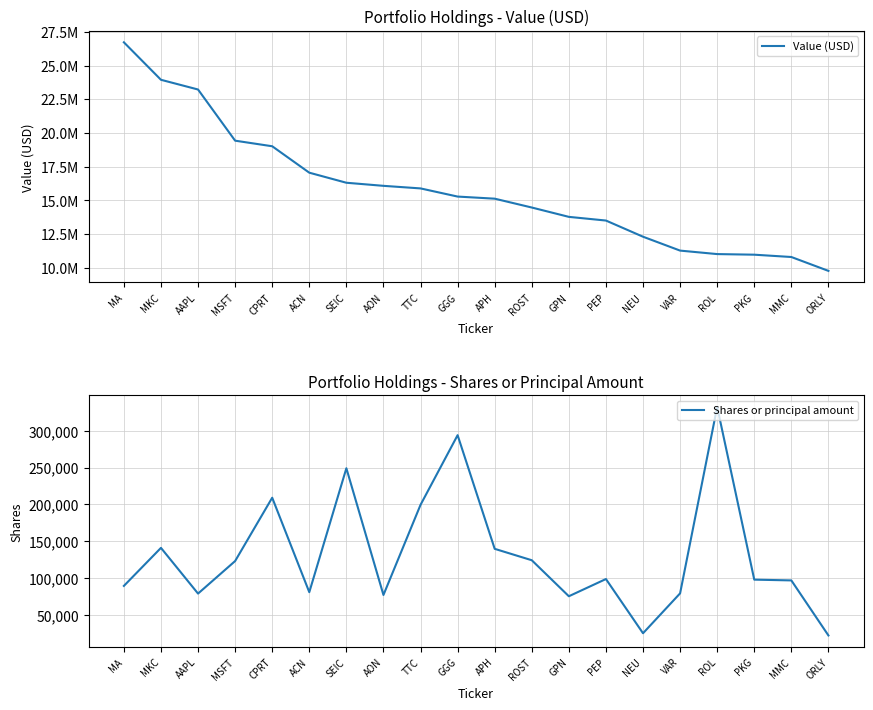

True or false: Shares or principal amount has a value of 246545 at APH.

False